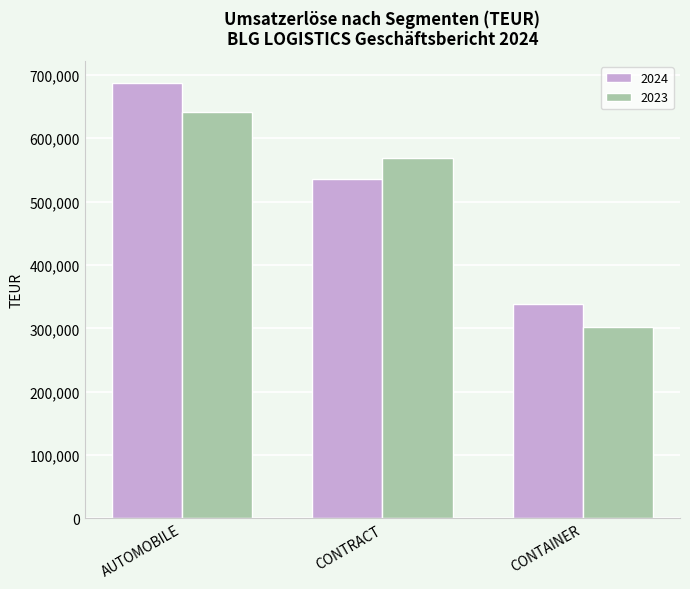

How many bars are there in total?

6